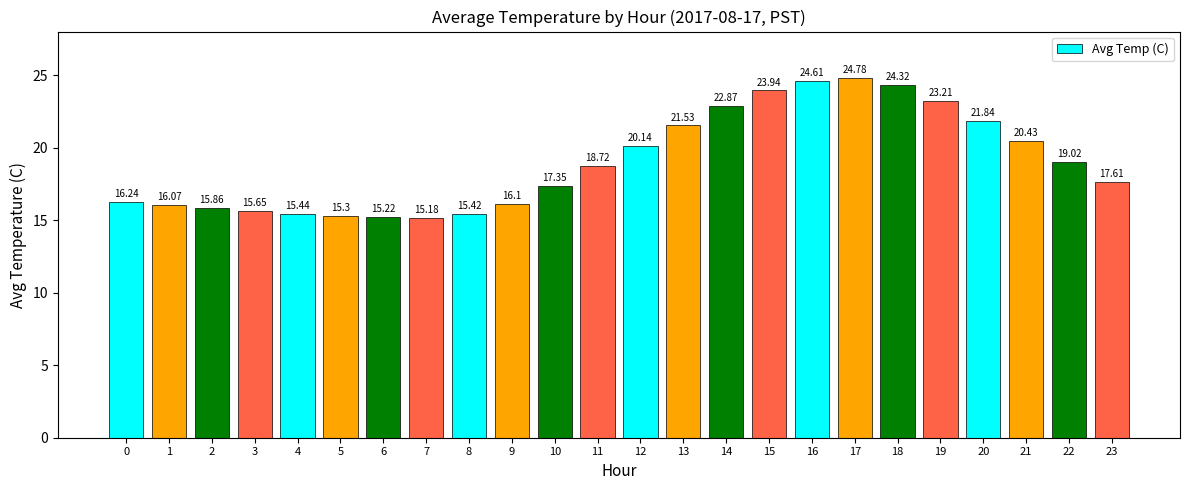

Are the bars grouped side by side (vs. stacked)?

No